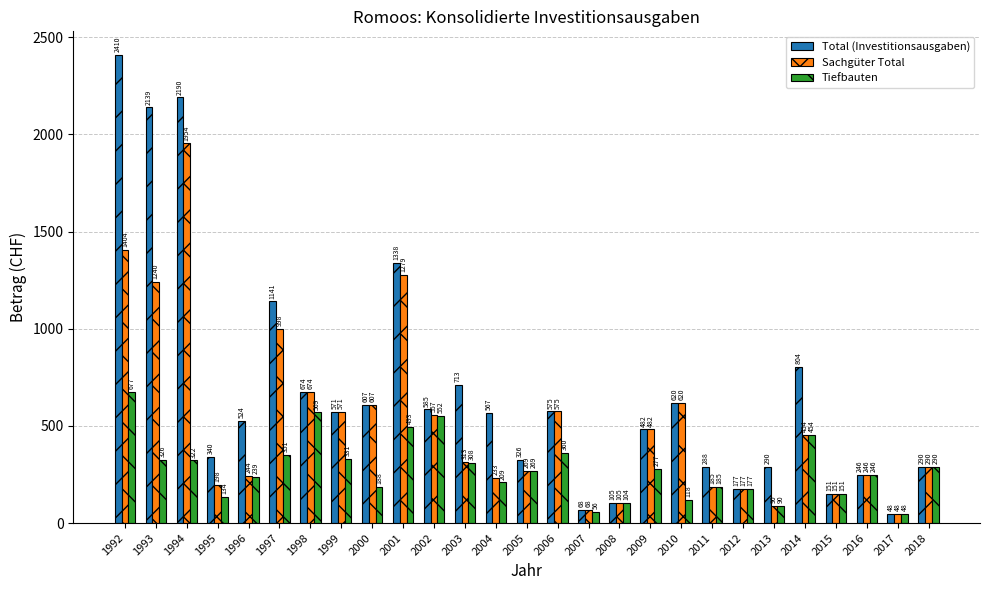

Reading right to left, extract all data points from this chart.

Total (Investitionsausgaben): 290	48	246	151	804	290	177	288	620	482	105	68	575	326	567	713	585	1338	607	571	674	1141	524	340	2190	2139	2410
Sachgüter Total: 290	48	246	151	454	90	177	185	620	482	105	68	575	269	233	313	557	1279	607	571	674	998	244	198	1954	1240	1404
Tiefbauten: 290	48	246	151	454	90	177	185	118	277	104	56	360	269	209	308	552	493	188	331	569	351	239	134	322	326	677